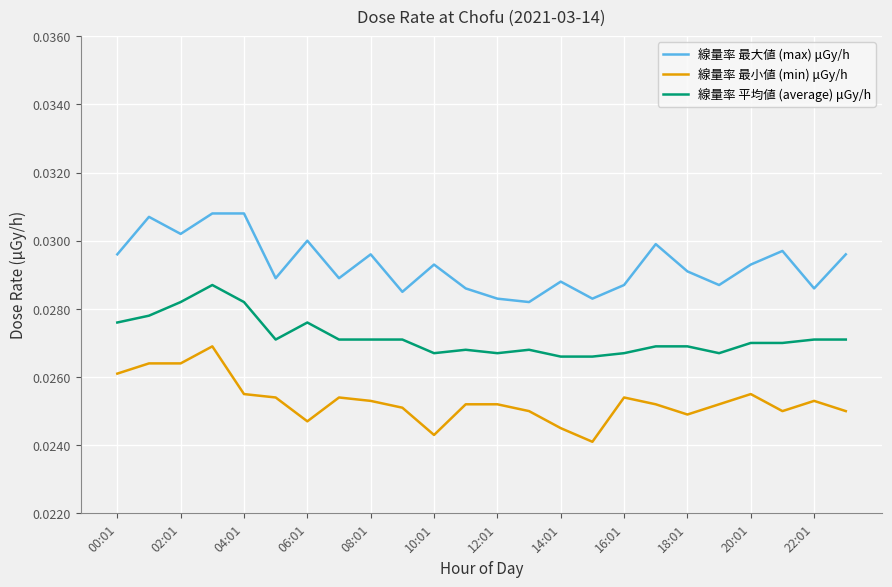

True or false: 線量率 最大値 (max) μGy/h and 線量率 最小値 (min) μGy/h intersect in this chart.

False